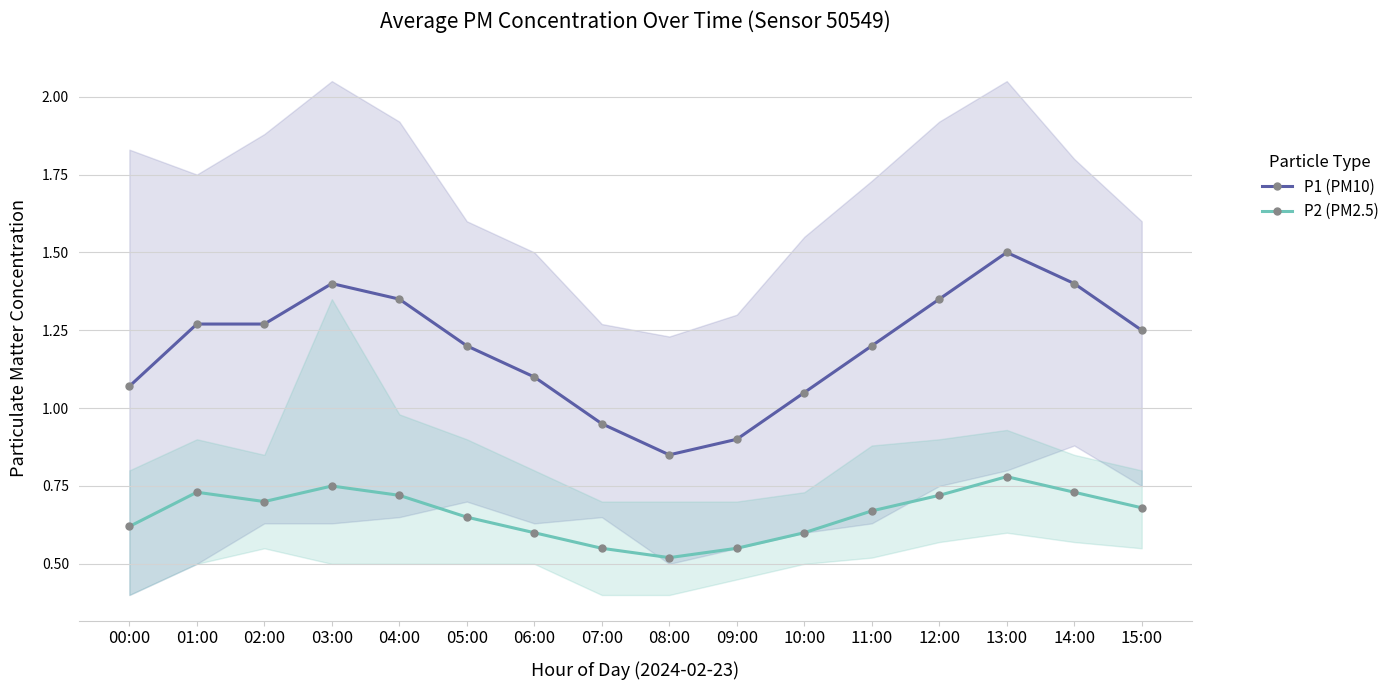

Rank the series by their average value, from highest to lowest.

P1 (PM10), P2 (PM2.5)